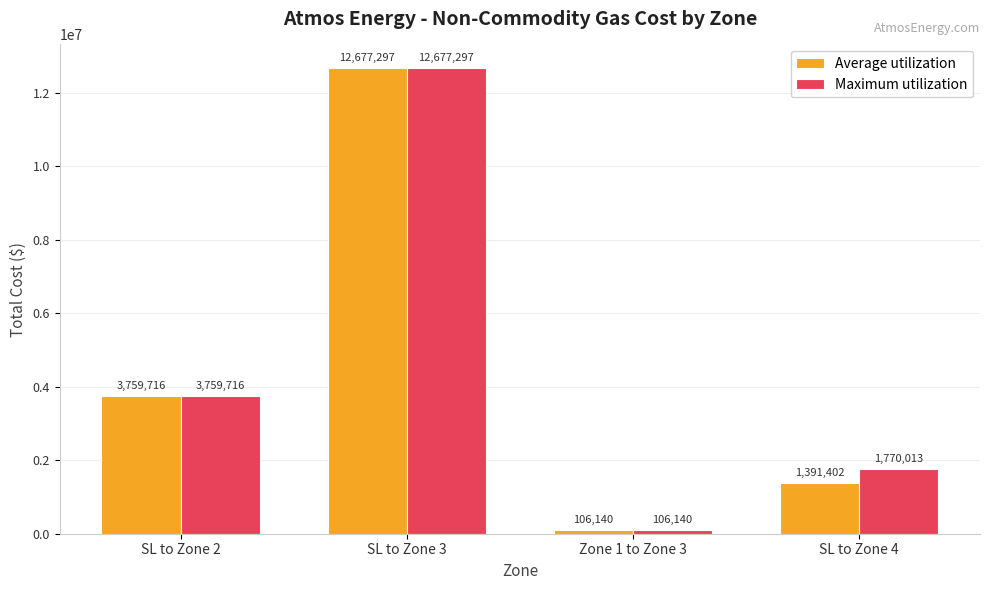

Rank the series by their average value, from lowest to highest.

Average utilization, Maximum utilization